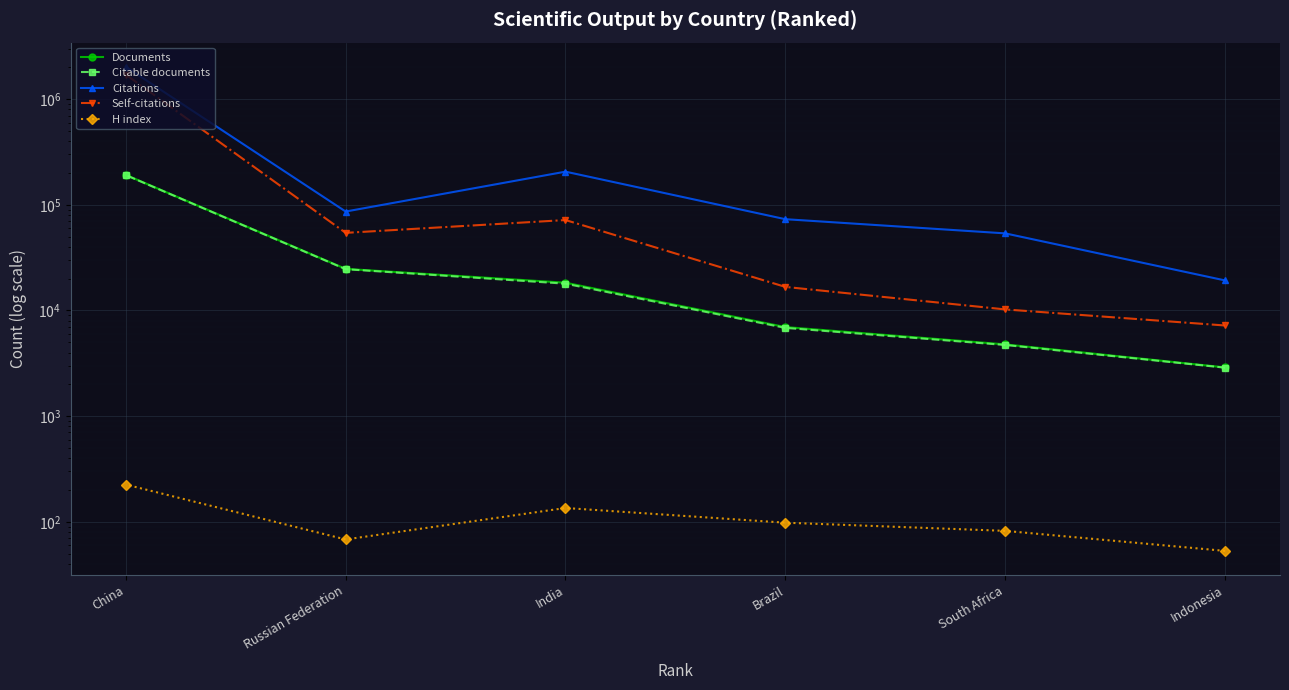

What is the minimum value shown in the chart?

53